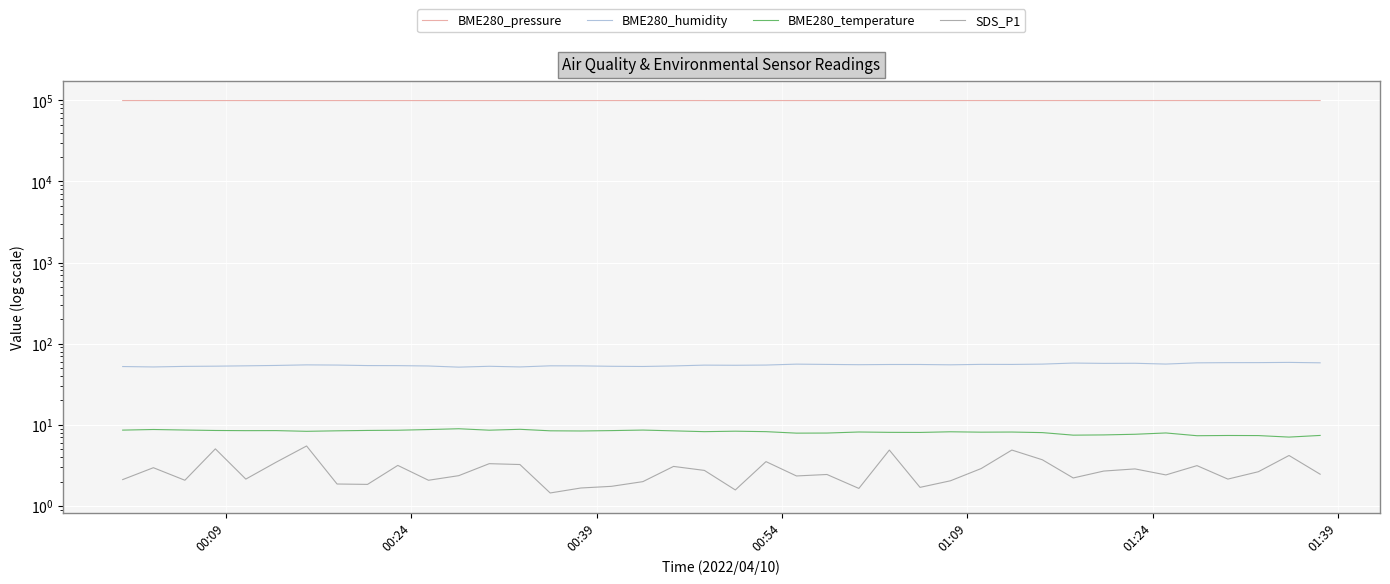

What are all the series names shown in the legend?

BME280_pressure, BME280_humidity, BME280_temperature, SDS_P1